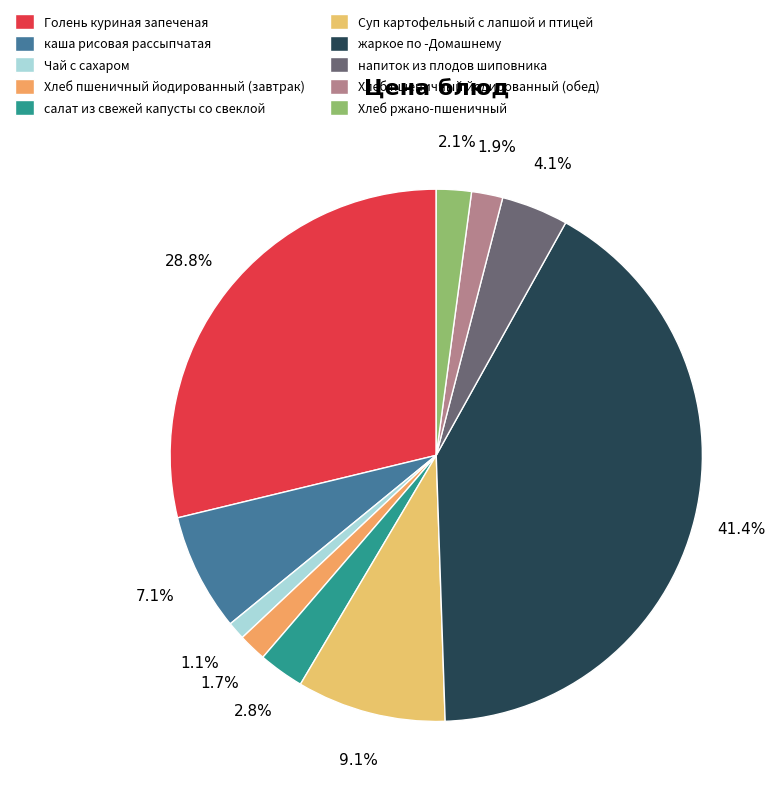

What percentage is the Хлеб пшеничный йодированный (завтрак) slice, to the nearest percent?

2%